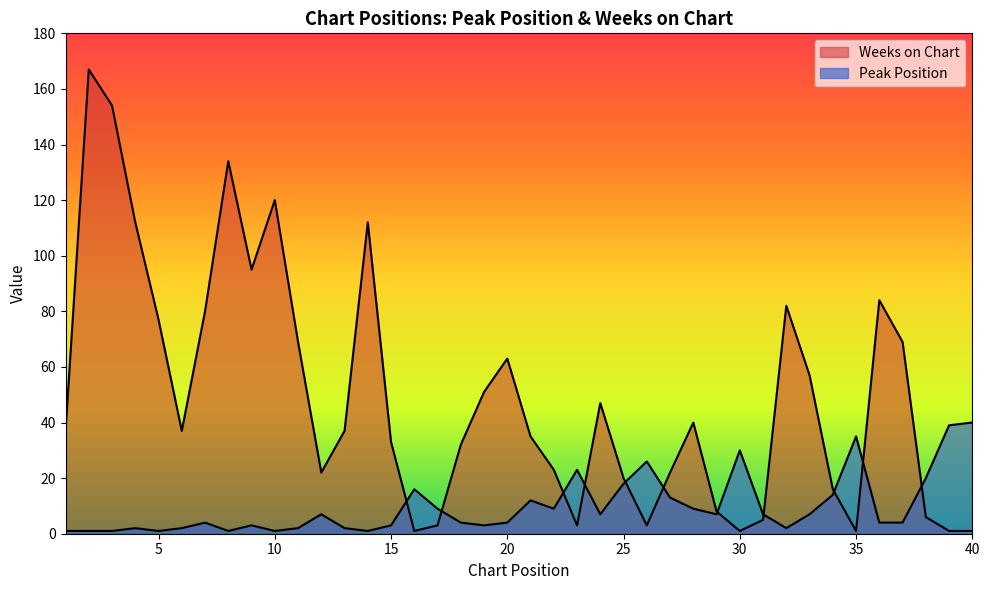

At which category does the chart reach its peak across all series?

2